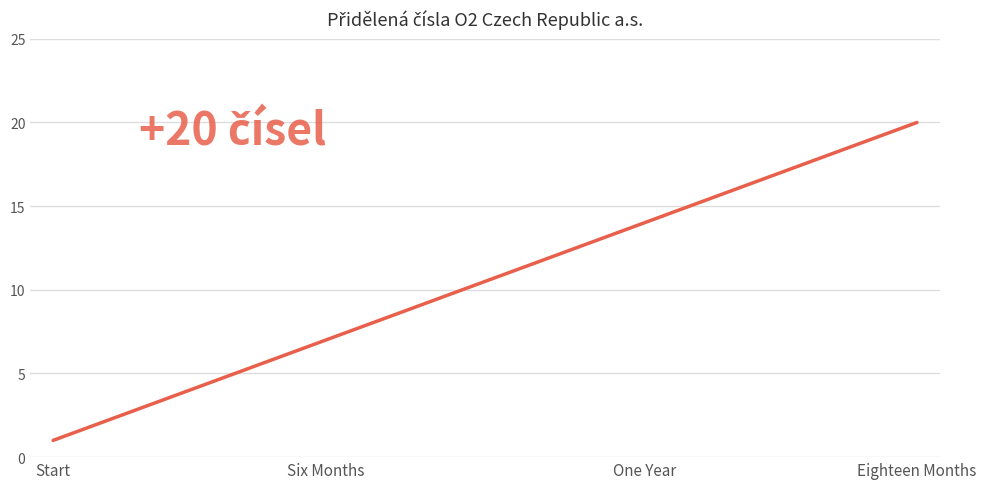

True or false: there are more than 2 points higher than both neighbors.

False